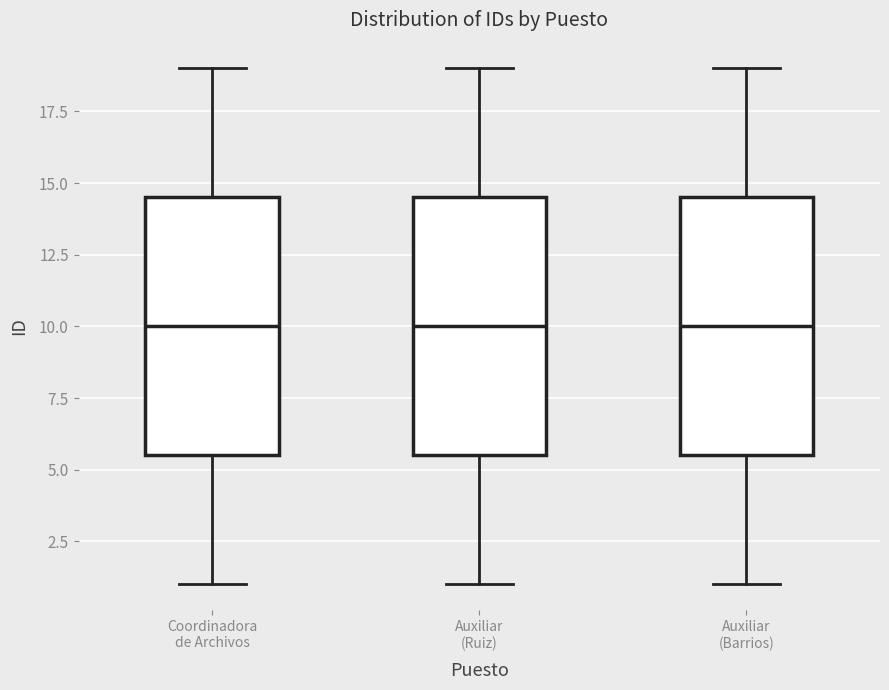

Where does the upper whisker of the box for Coordinadora de Archivos end on the y-axis? The values are not printed on the chart, so give them approximately, as read against the axis.

19.0